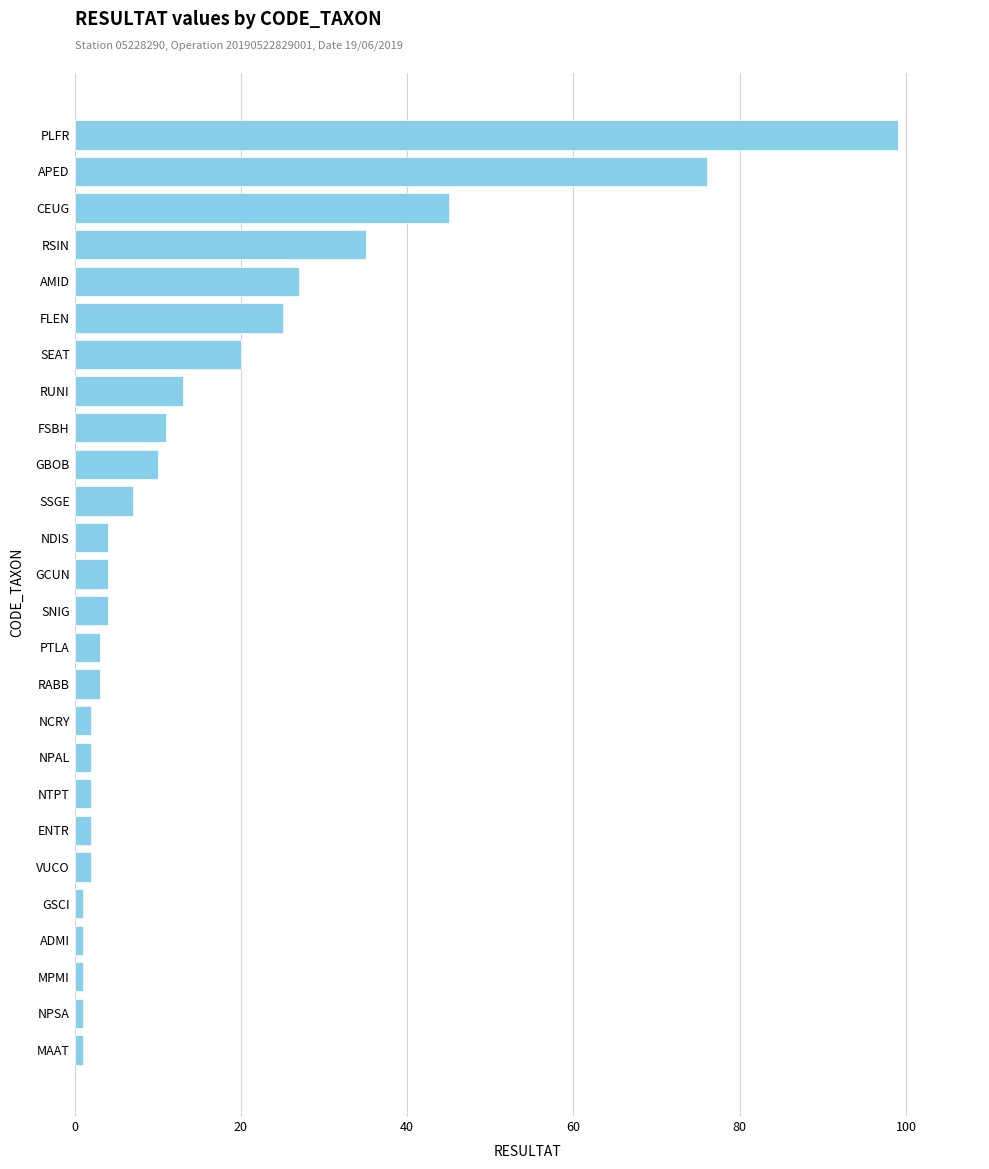

What is the difference between the values at SSGE and NDIS?

3